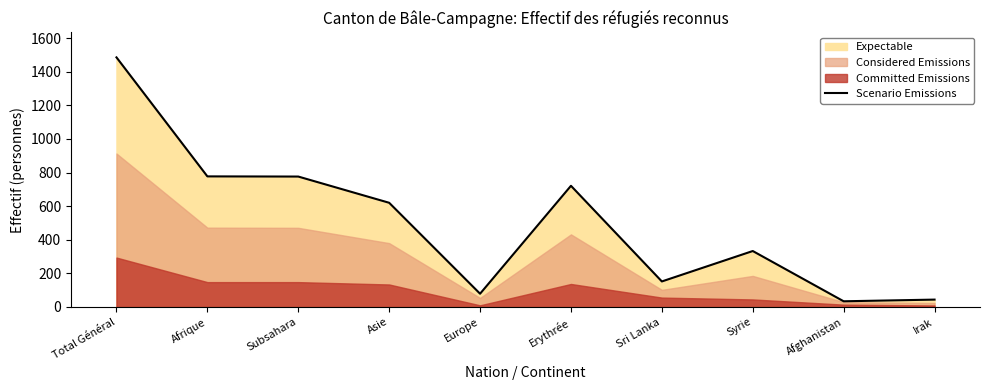

Approximately how many times larger is the value at Afrique compared to Irak?

17.7